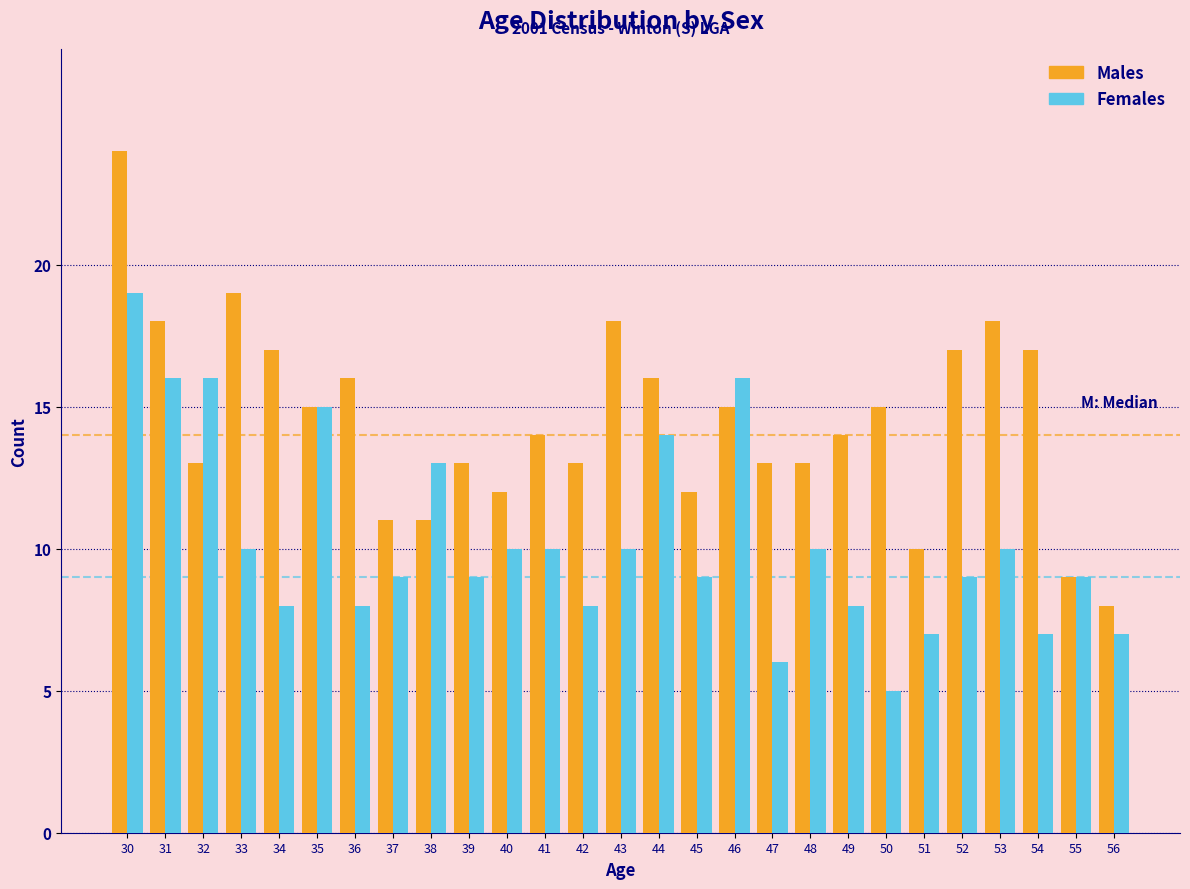

Which series changed the most between 46 and 52?

Females